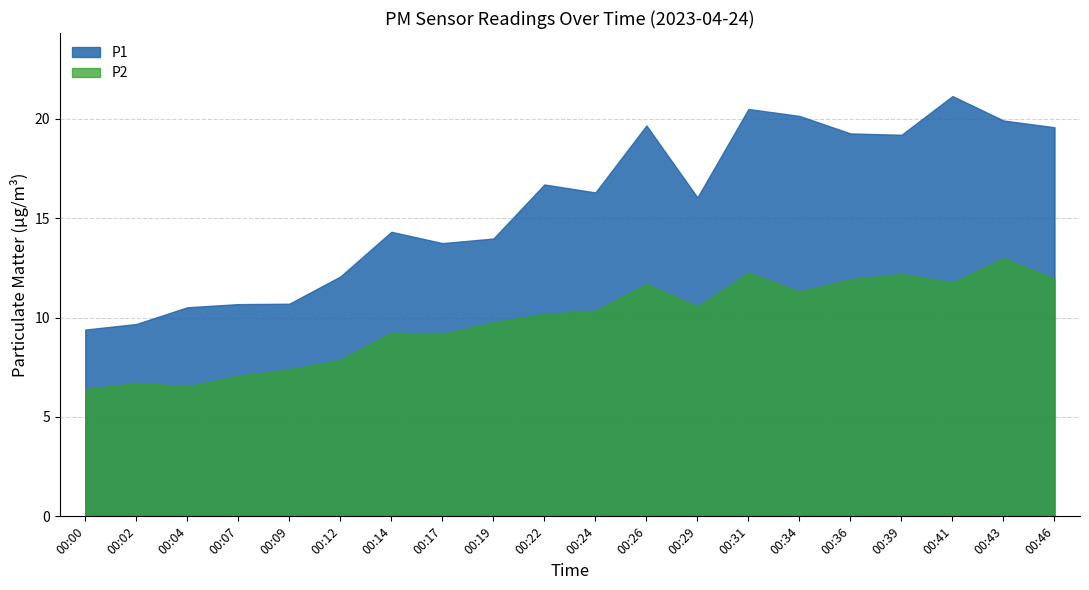

Where is P2 nearest to the value 9?

00:17